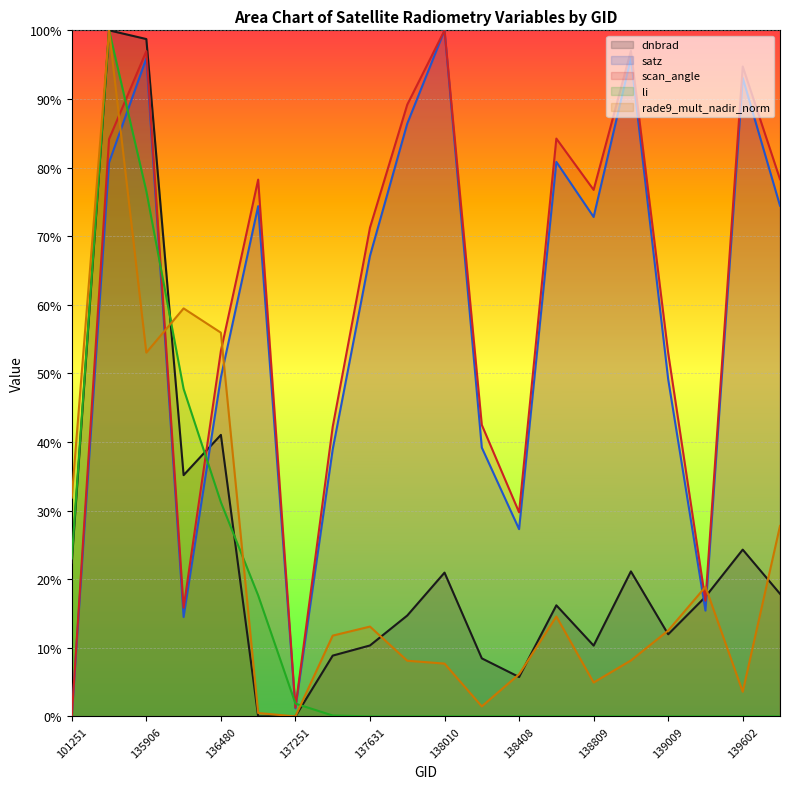

Reading left to right, what are all the values shown in this chart?

dnbrad: 101251=0.2	135717=1.0	135906=1.0	136295=0.4	136480=0.4	136672=0.0	137251=0.0	137442=0.1	137631=0.1	137822=0.1	138010=0.2	138022=0.1	138408=0.1	138796=0.2	138809=0.1	138994=0.2	139009=0.1	139201=0.2	139602=0.2	139783=0.2
satz: 101251=0.0	135717=0.8	135906=1.0	136295=0.1	136480=0.5	136672=0.7	137251=0.0	137442=0.4	137631=0.7	137822=0.9	138010=1.0	138022=0.4	138408=0.3	138796=0.8	138809=0.7	138994=1.0	139009=0.5	139201=0.2	139602=0.9	139783=0.7
scan_angle: 101251=0.0	135717=0.8	135906=1.0	136295=0.2	136480=0.5	136672=0.8	137251=0.0	137442=0.4	137631=0.7	137822=0.9	138010=1.0	138022=0.4	138408=0.3	138796=0.8	138809=0.8	138994=1.0	139009=0.5	139201=0.2	139602=0.9	139783=0.8
li: 101251=0.2	135717=1.0	135906=0.8	136295=0.5	136480=0.3	136672=0.2	137251=0.0	137442=0.0	137631=0.0	137822=0.0	138010=0.0	138022=0.0	138408=0.0	138796=0.0	138809=0.0	138994=0.0	139009=0.0	139201=0.0	139602=0.0	139783=0.0
rade9_mult_nadir_norm: 101251=0.3	135717=1.0	135906=0.5	136295=0.6	136480=0.6	136672=0.0	137251=0.0	137442=0.1	137631=0.1	137822=0.1	138010=0.1	138022=0.0	138408=0.1	138796=0.1	138809=0.0	138994=0.1	139009=0.1	139201=0.2	139602=0.0	139783=0.3